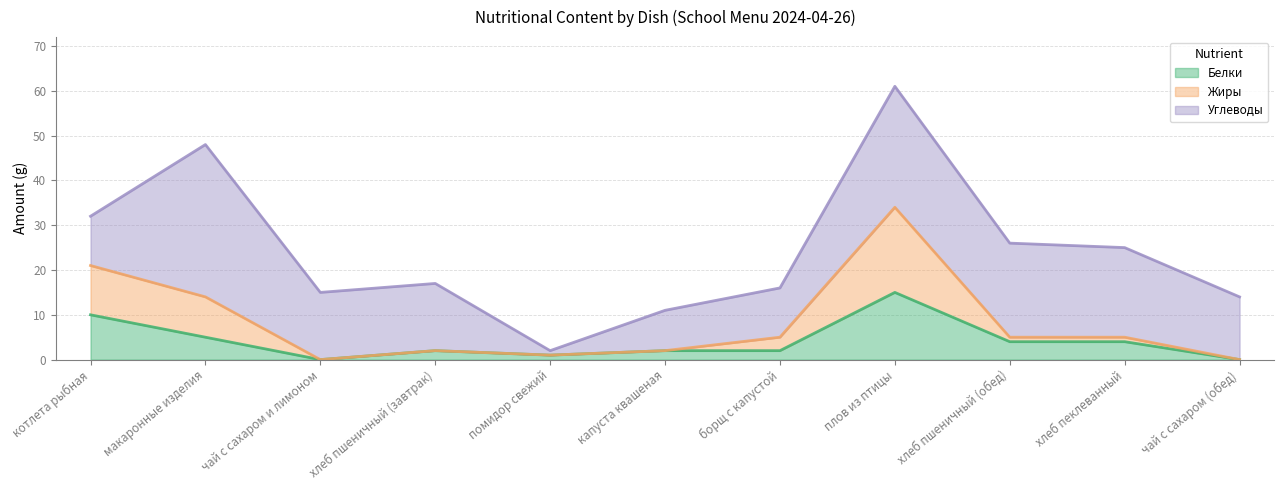

What is the label of the 3rd point from the right?

хлеб пшеничный (обед)